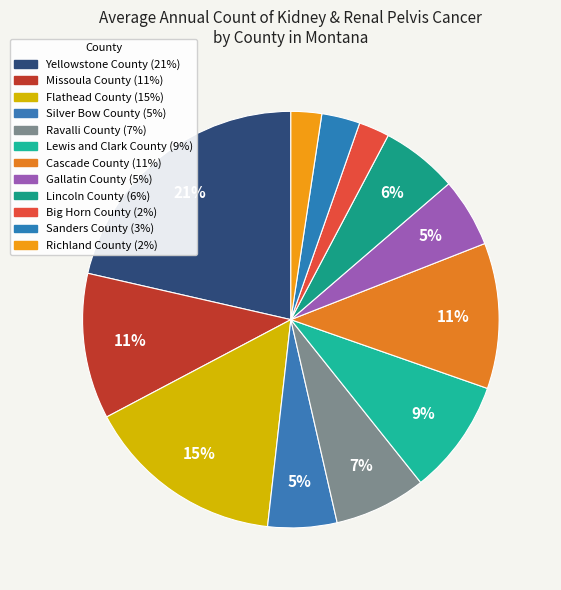

Is the sum of Sanders County and Big Horn County greater than half?

No